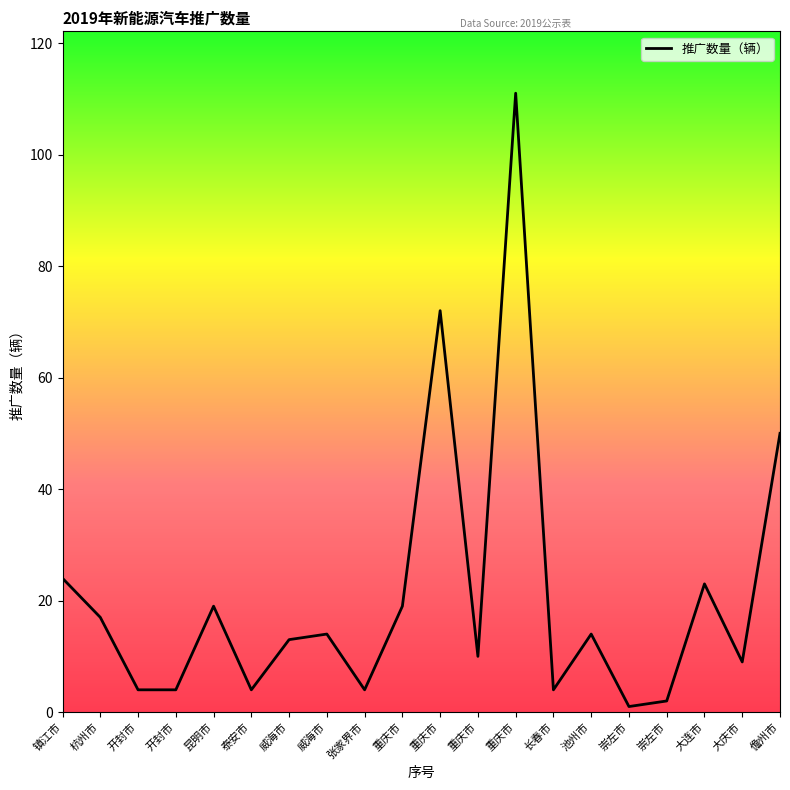

Is this an area chart (filled region under the line)?

No